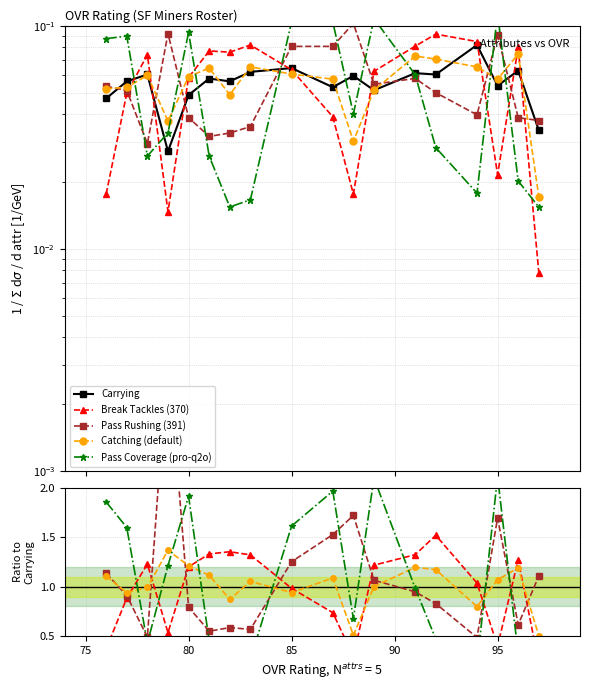

Count the number of categories in the chart.

18